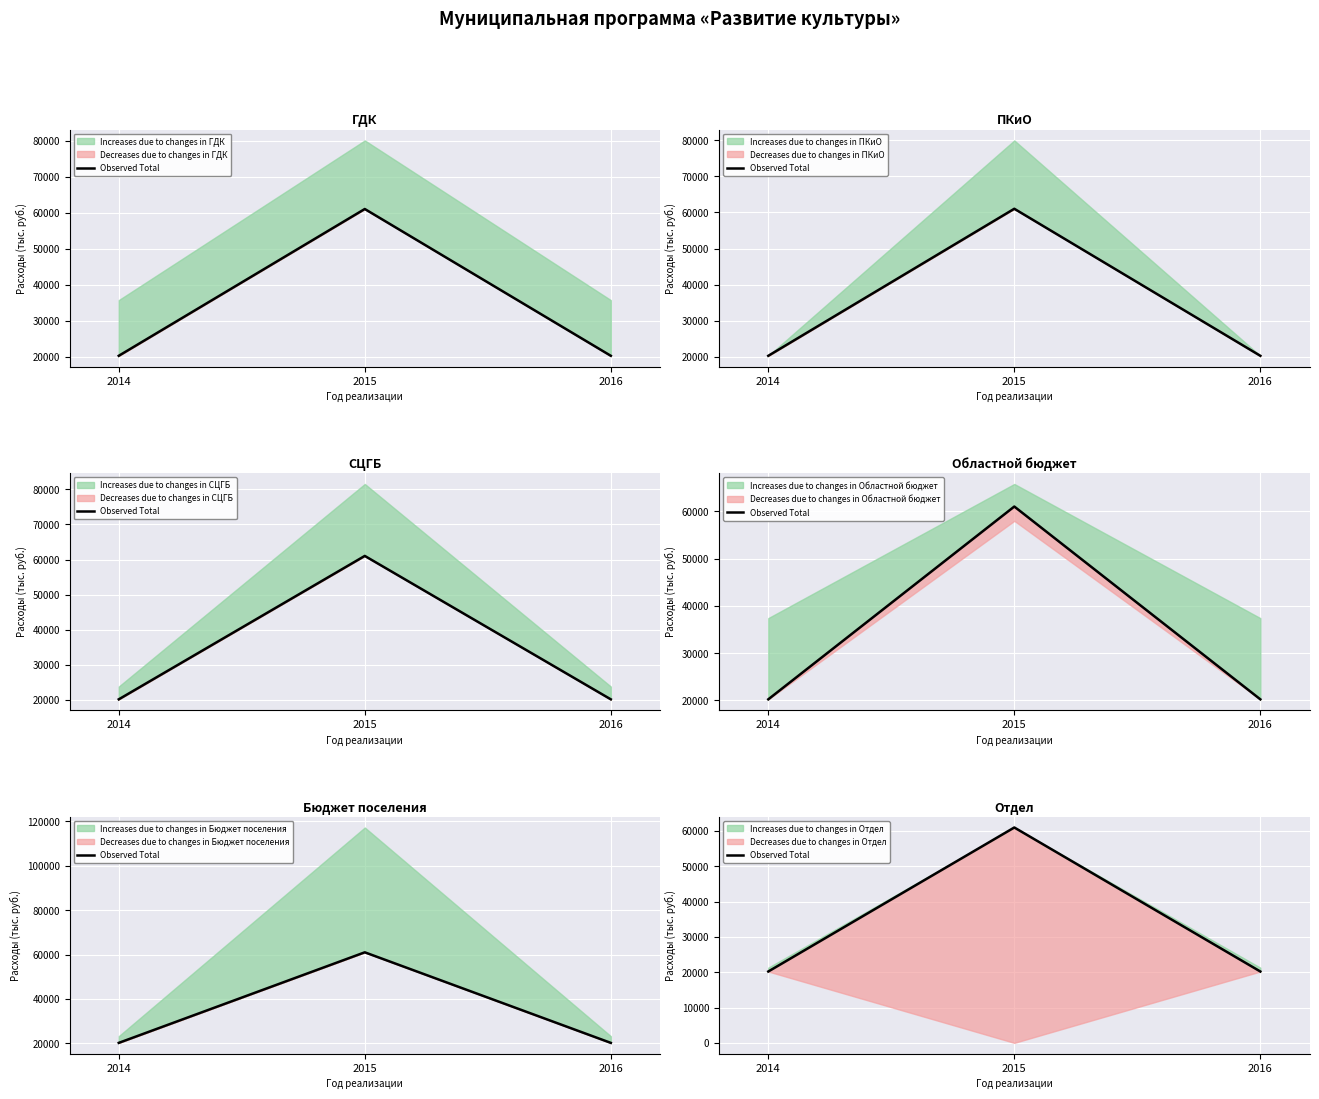

Which category has the lowest value across all series?

2014